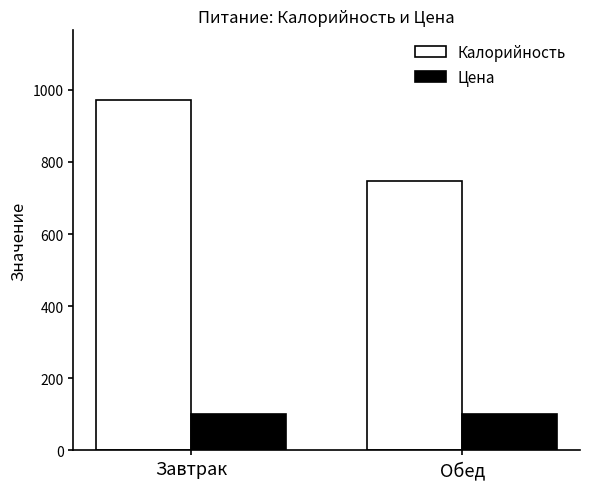

What is the label of the 1st bar from the left?

Завтрак